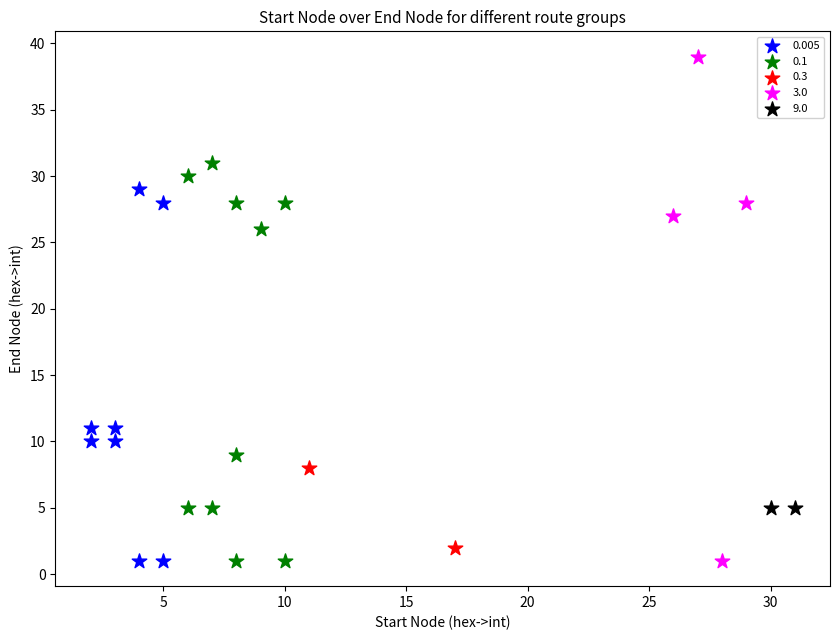

Which series contains the highest Y value?

3.0